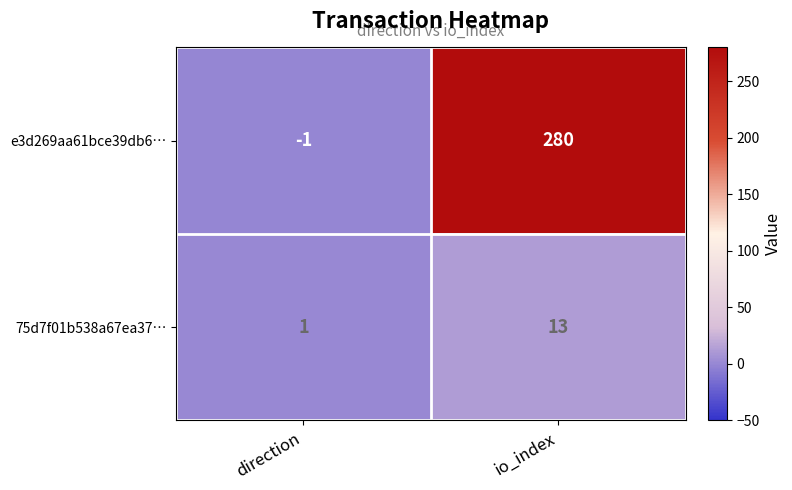

What is the difference between the 75d7f01b538a67ea37… values at direction and io_index?

12